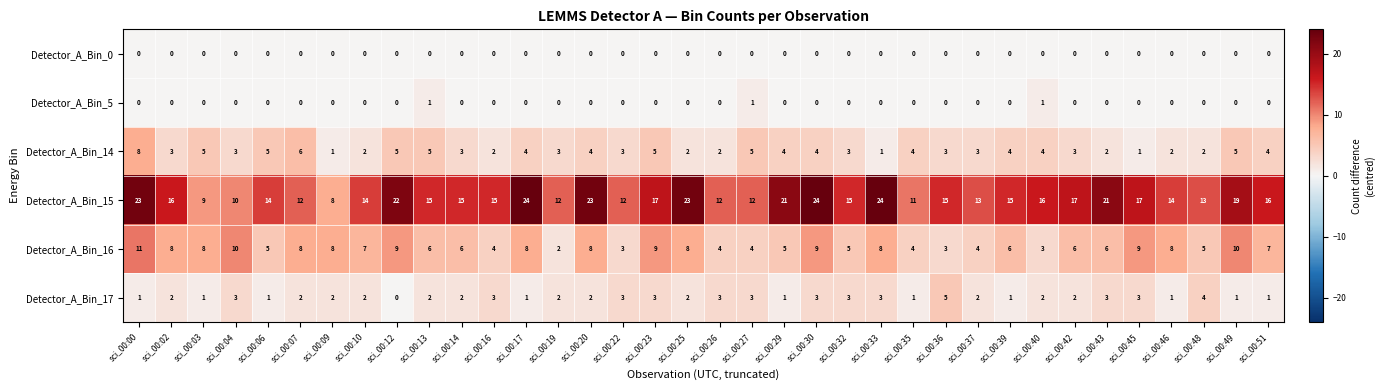

The Detector_A_Bin_17 series shows 1 at sci_00:49. True or false?

True